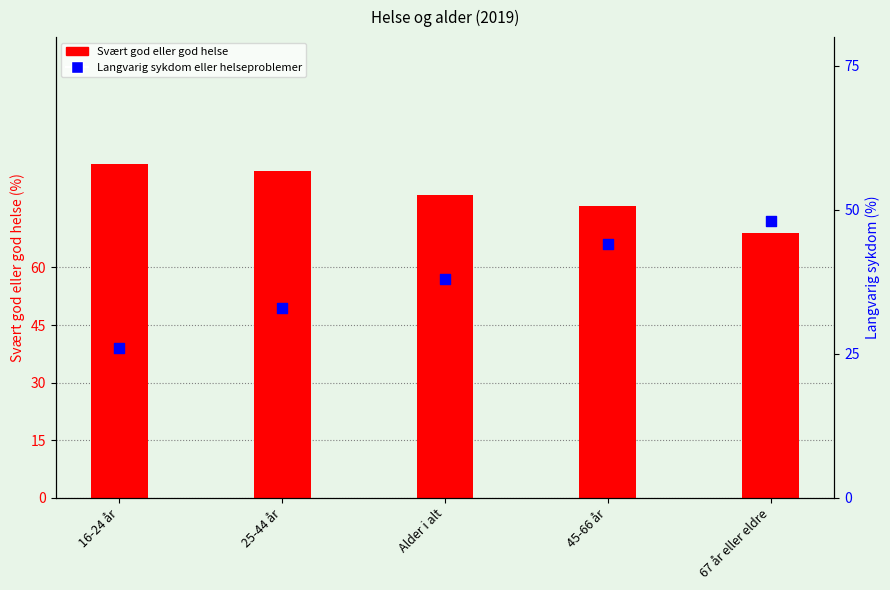

Which series reaches the minimum Y coordinate?

Langvarig sykdom eller helseproblemer